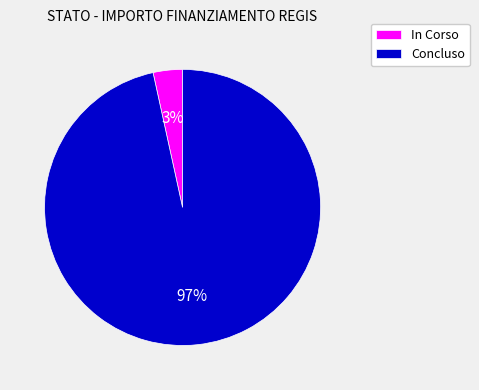

Does Concluso account for over 50% of the chart?

Yes